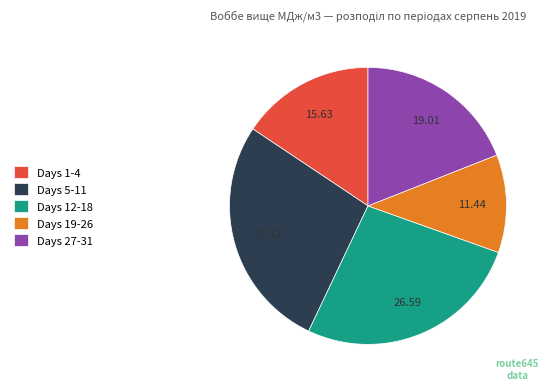

Rank the categories by value from highest to lowest.

Days 5-11, Days 12-18, Days 27-31, Days 1-4, Days 19-26